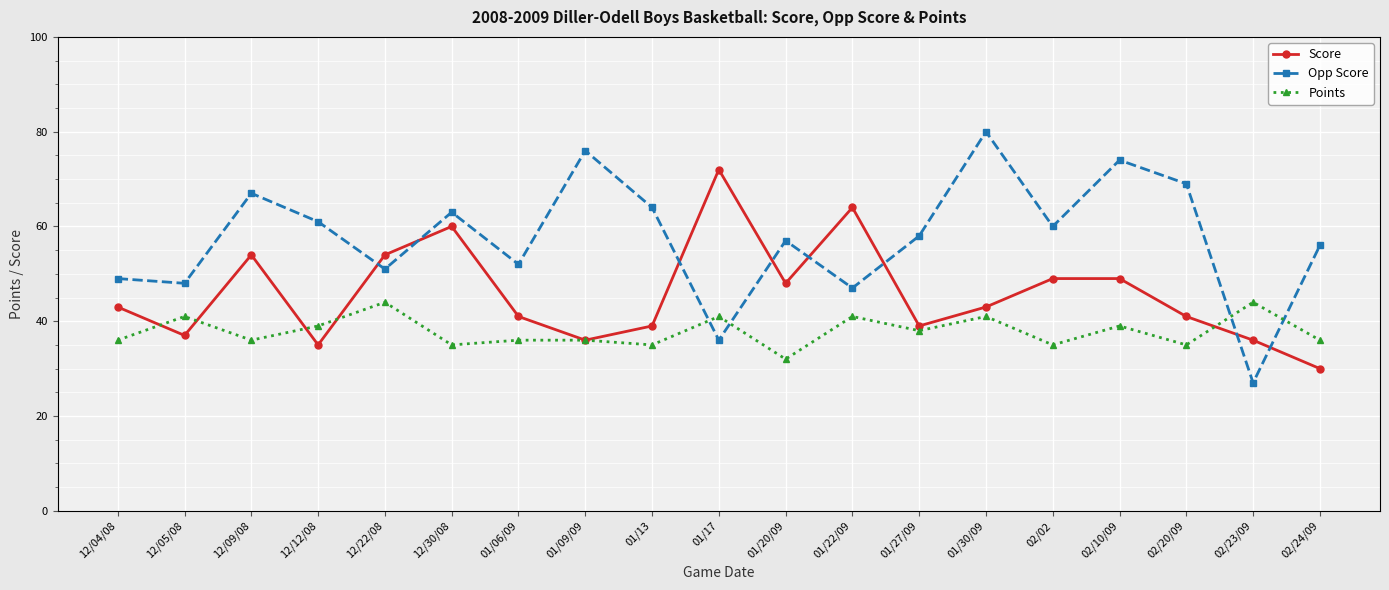

Rank the series by their average value, from lowest to highest.

Points, Score, Opp Score